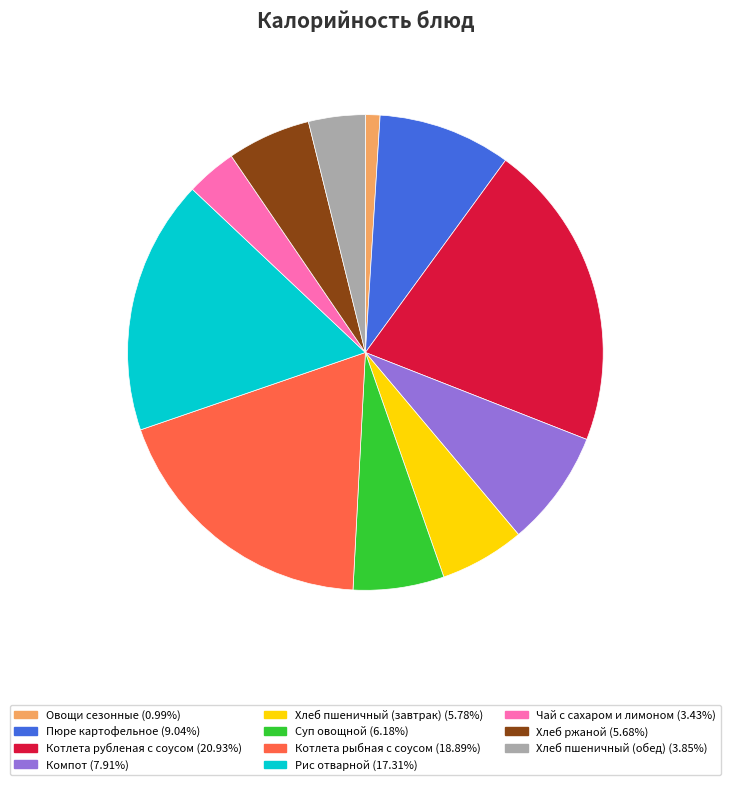

Combined, do Хлеб пшеничный (обед) (3.85%) and Хлеб ржаной (5.68%) account for over 50%?

No